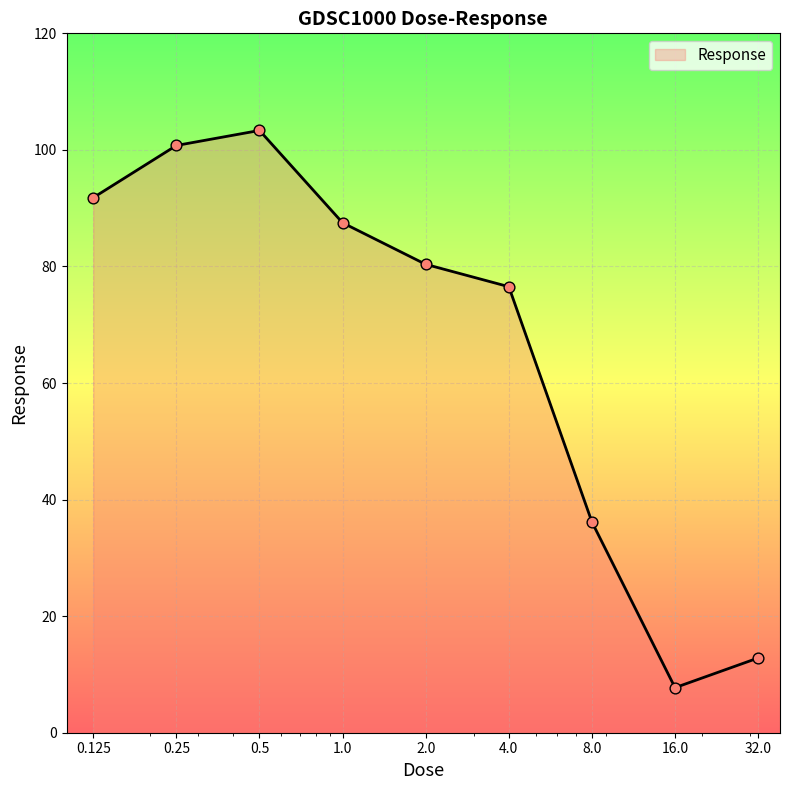

What is the difference between the maximum and minimum values?

95.6